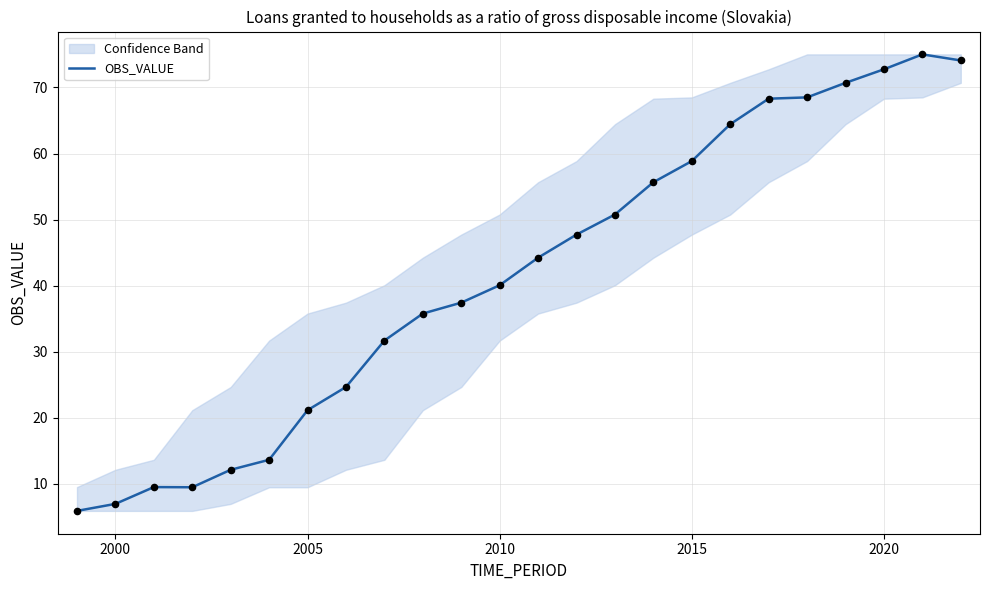

True or false: OBS_VALUE has a value of 21.1 at 2005.

True